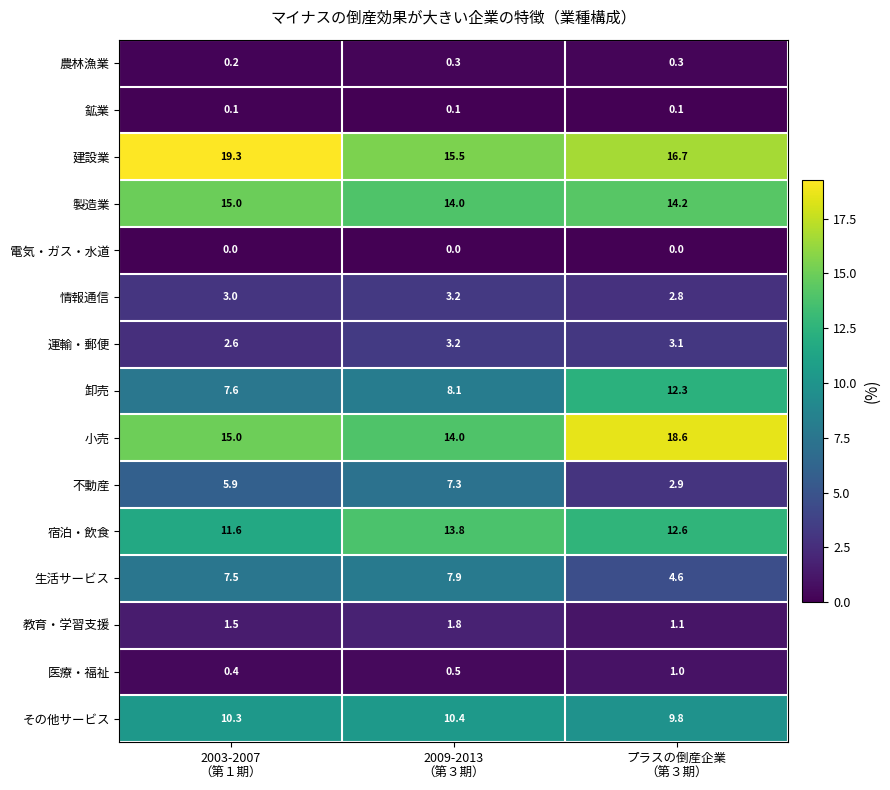

What is the greatest value displayed?

19.3